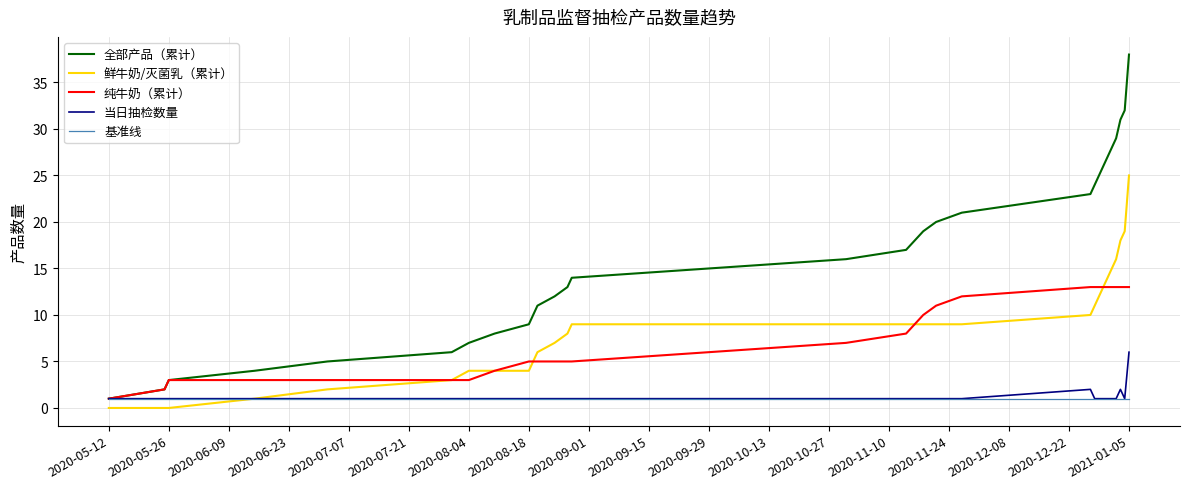

What is the highest value of the 纯牛奶（累计） series?

13